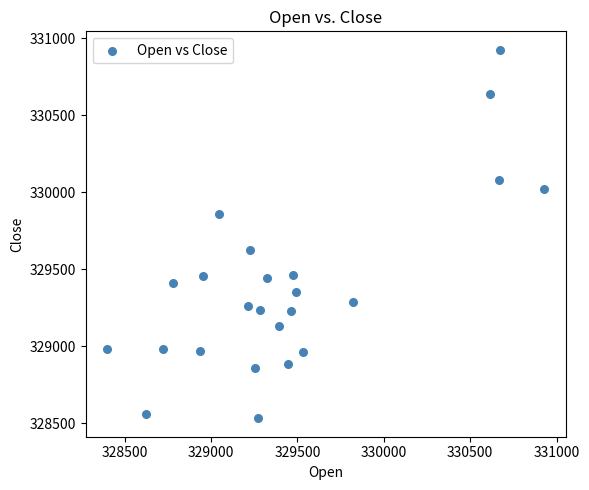

What is the range of X values (max minus min)?

2529